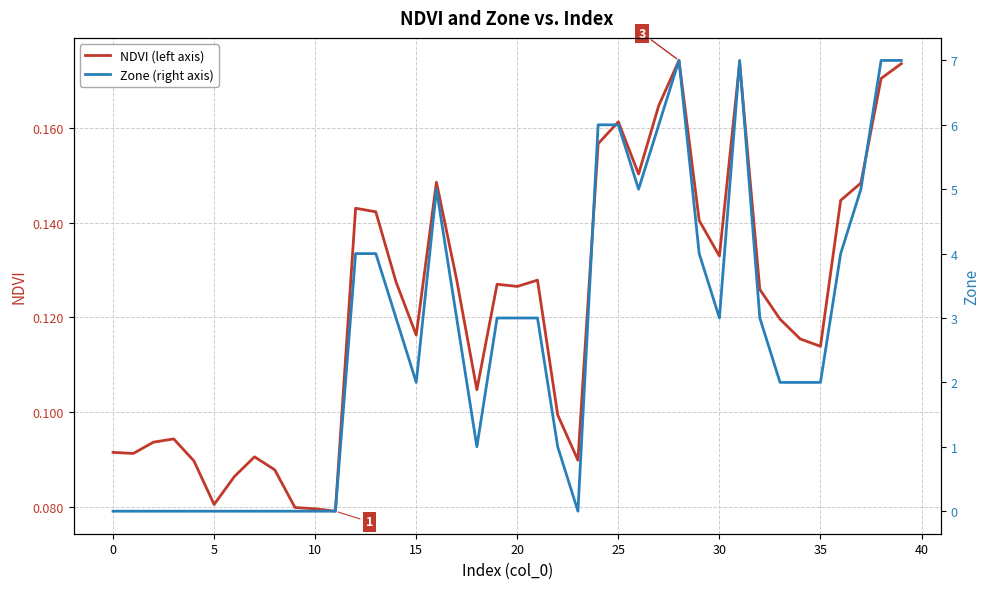

The Zone (right axis) series shows 4.7 at 11. True or false?

False